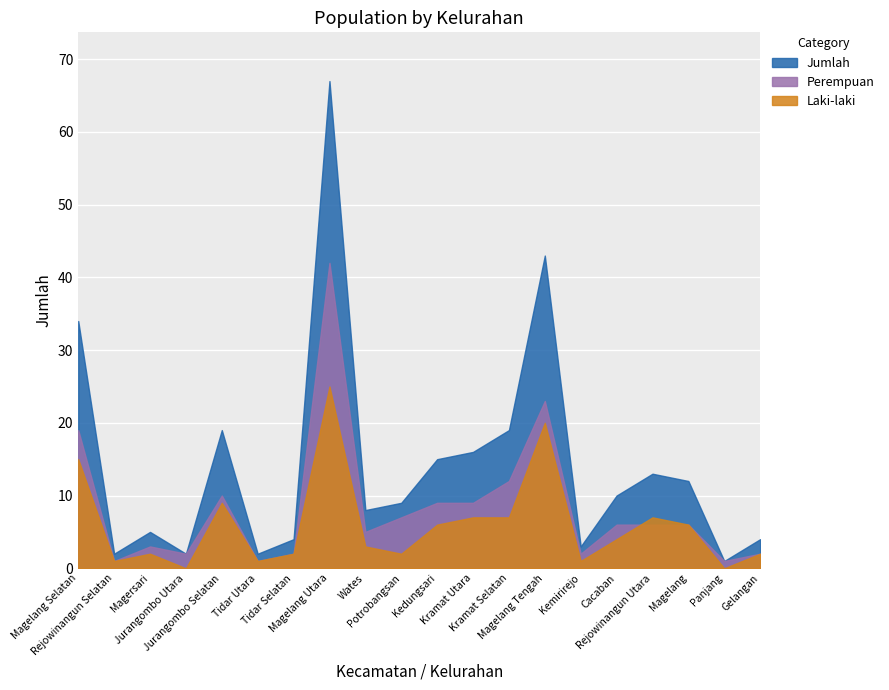

At which category does Laki-laki reach its first local peak?

Magersari